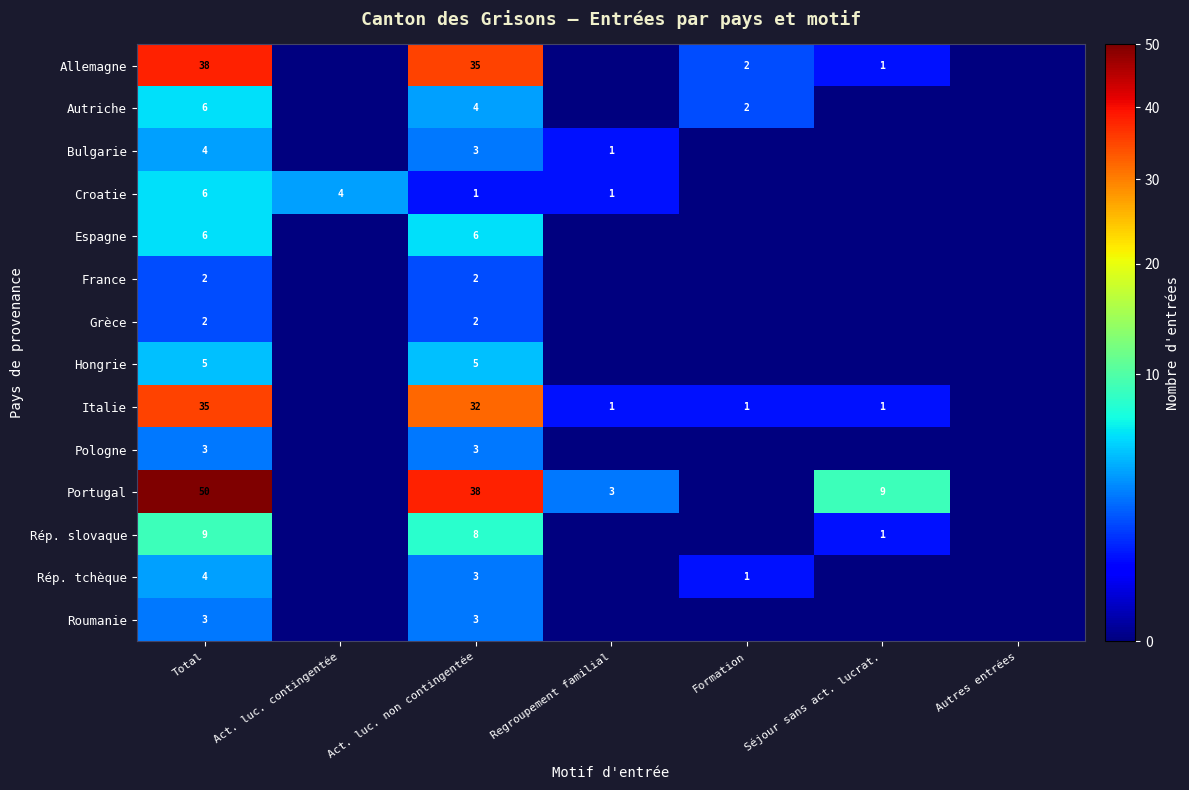

The value of Croatie at Act. luc. contingentée is 6. True or false?

False